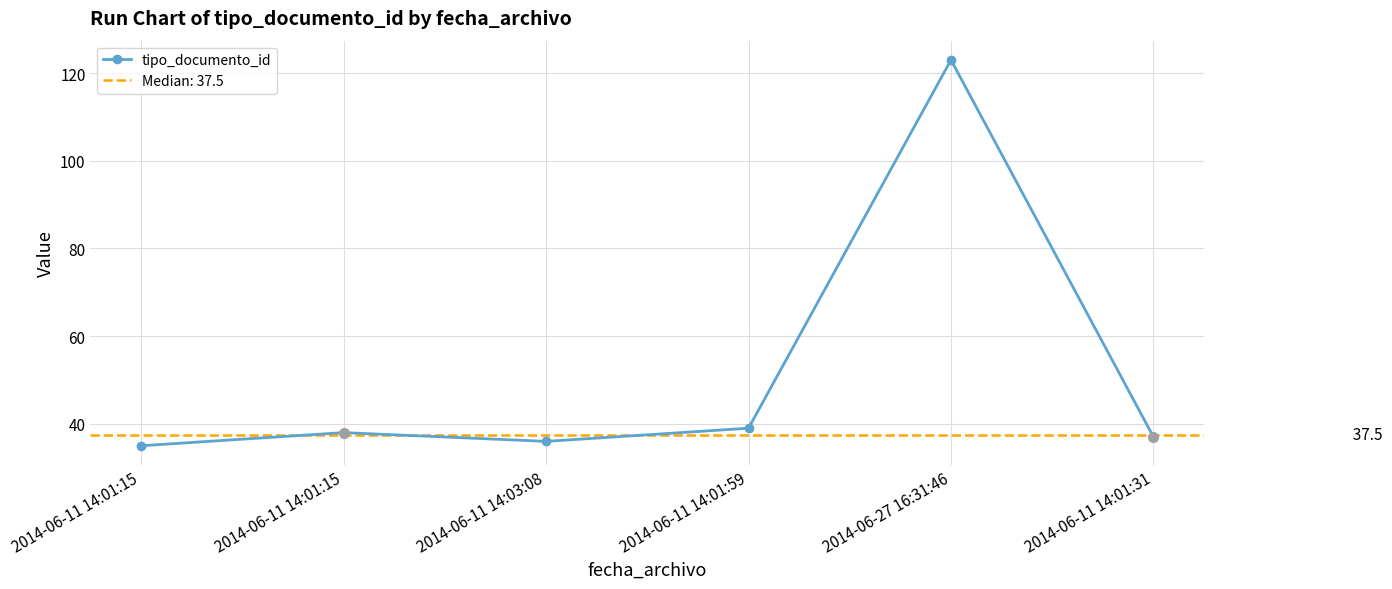

How many points are lower than both their immediate neighbors (excluding endpoints)?

1